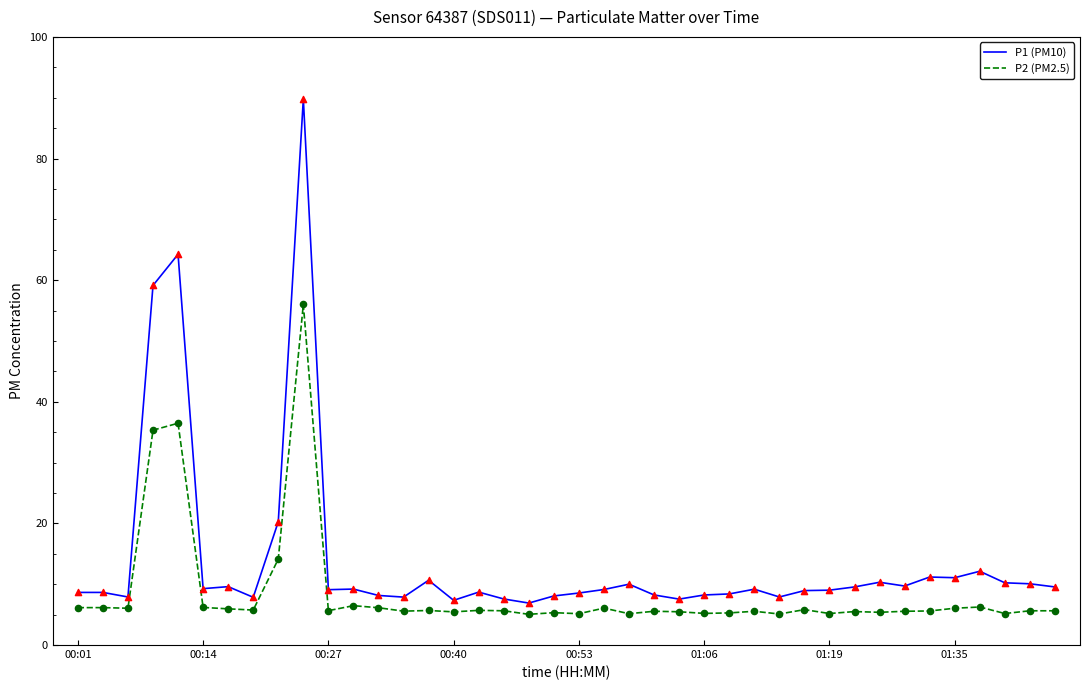

What is the difference between the maximum and minimum values in the P1 (PM10) series?

82.9